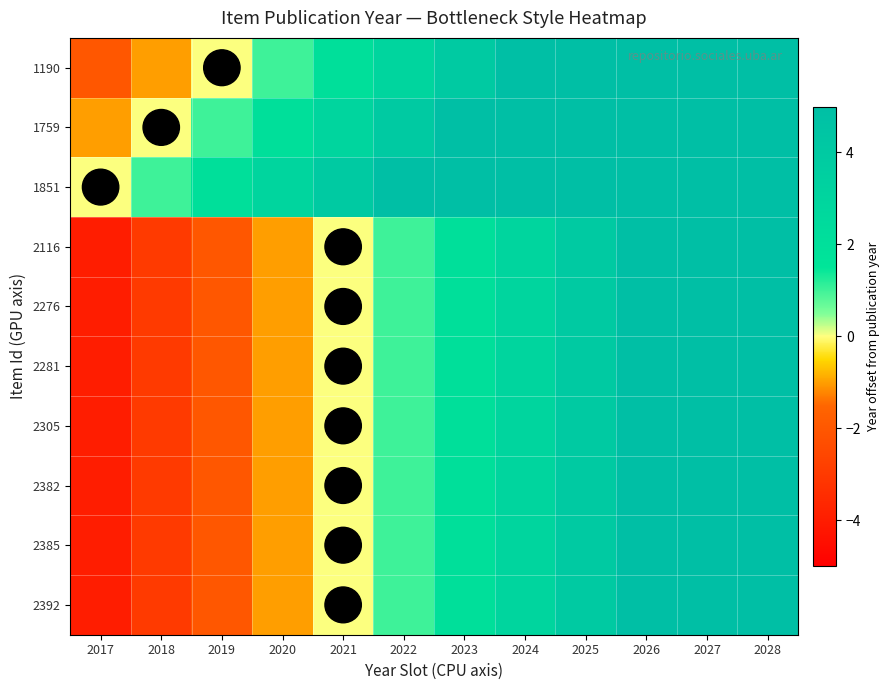

At how many categories does at least one series exceed 7?

4